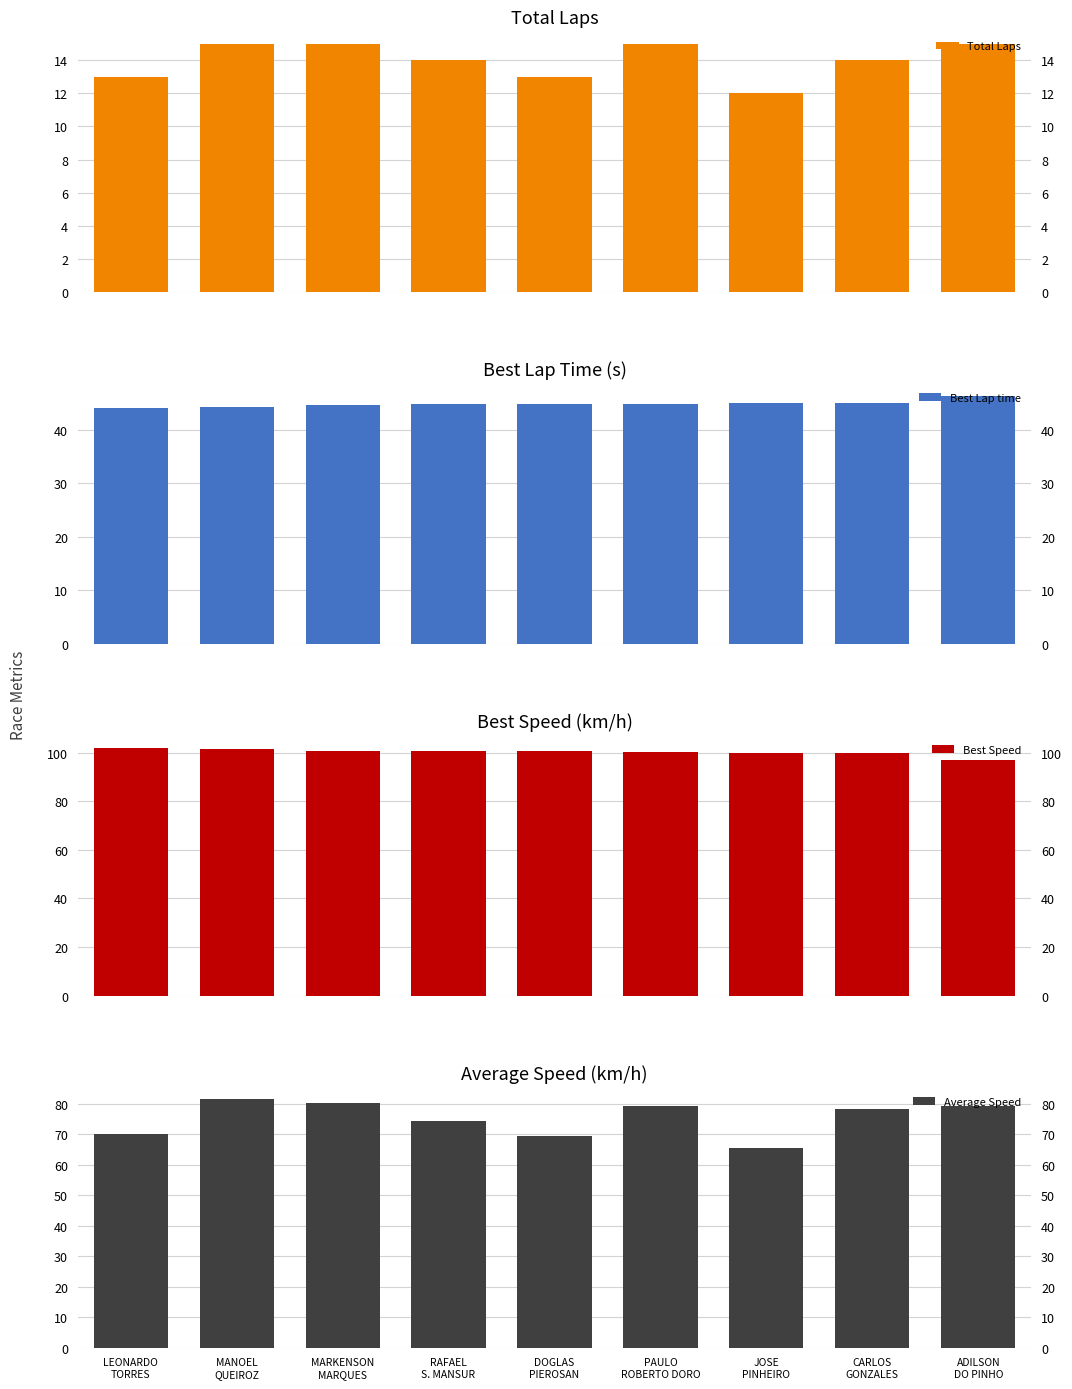

What is the difference between the maximum and minimum values in the Average Speed series?

16.1